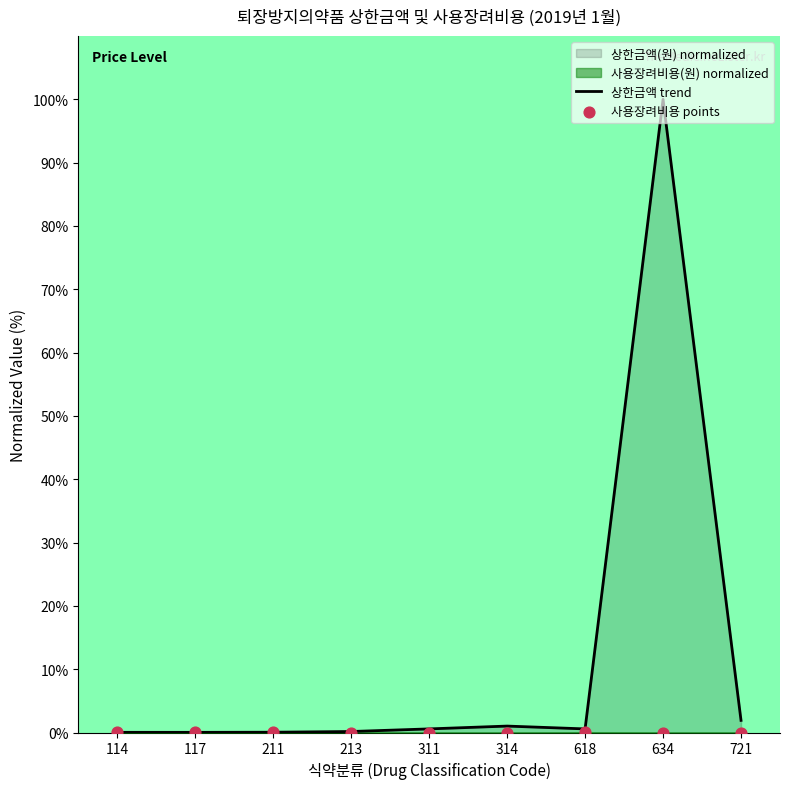

Which series has the largest Y range (max minus min)?

상한금액 trend